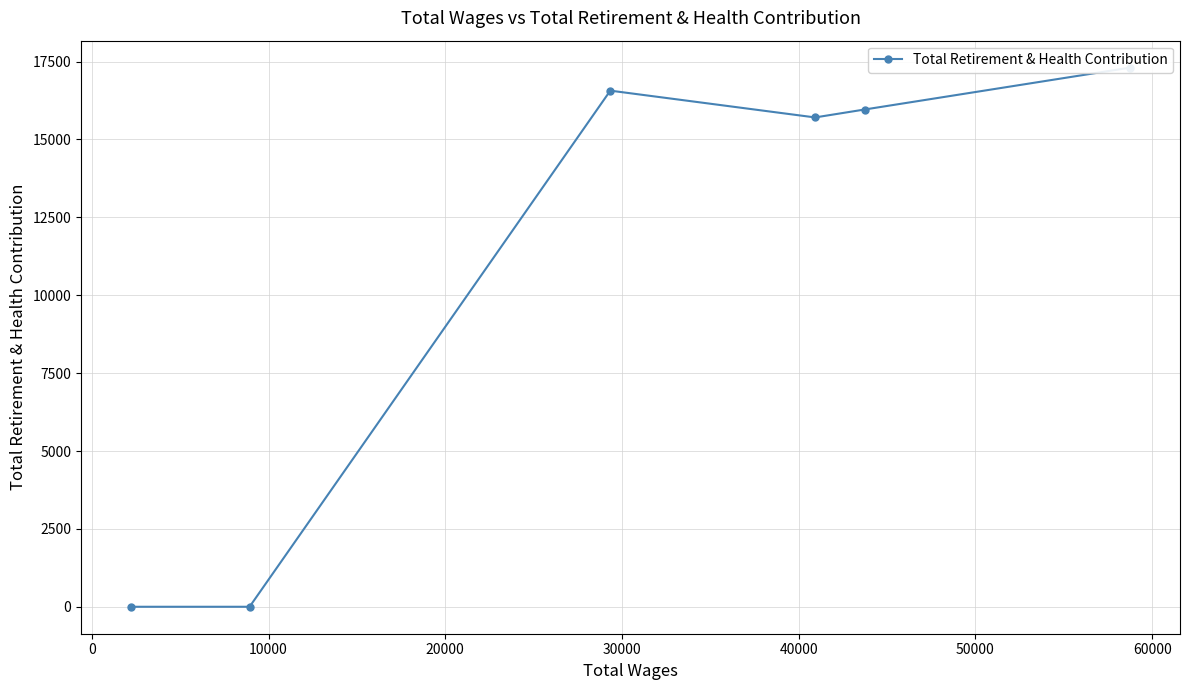

How many data points are less than 15962?

3